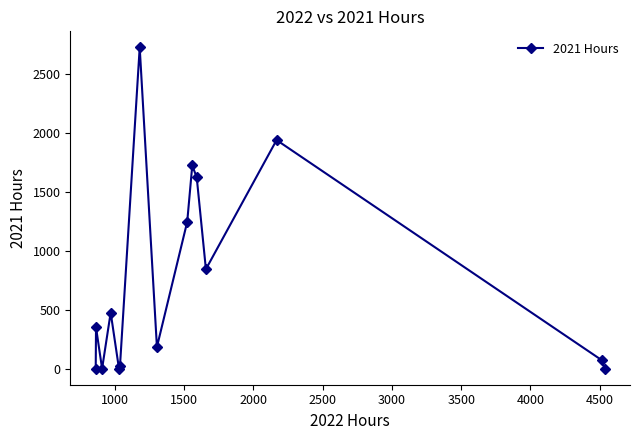

What is the value of the 12th point from the left?

843.9